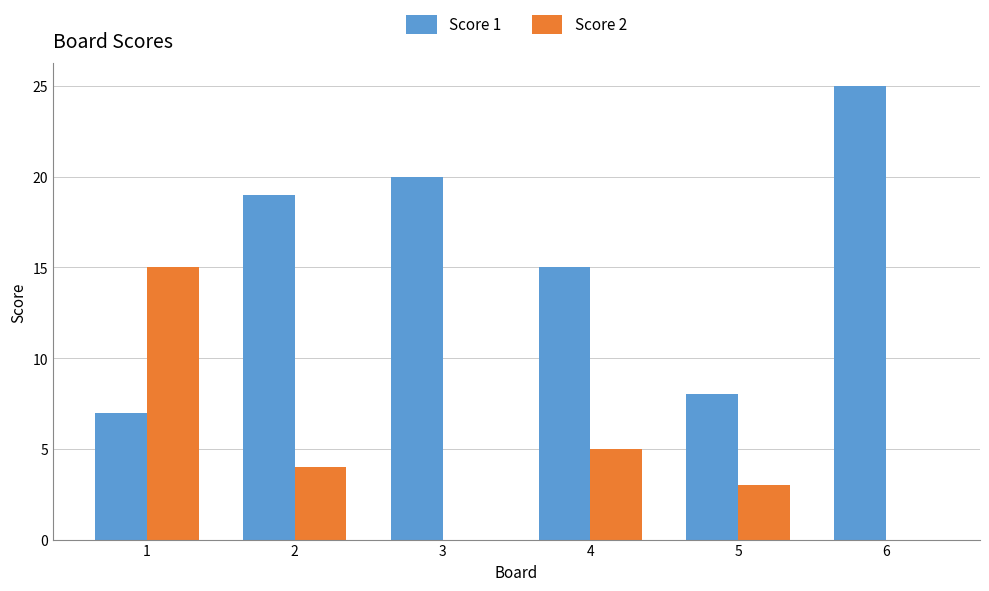

Reading left to right, list all the values displayed in this chart.

Score 1: 1=7	2=19	3=20	4=15	5=8	6=25
Score 2: 1=15	2=4	3=0	4=5	5=3	6=0